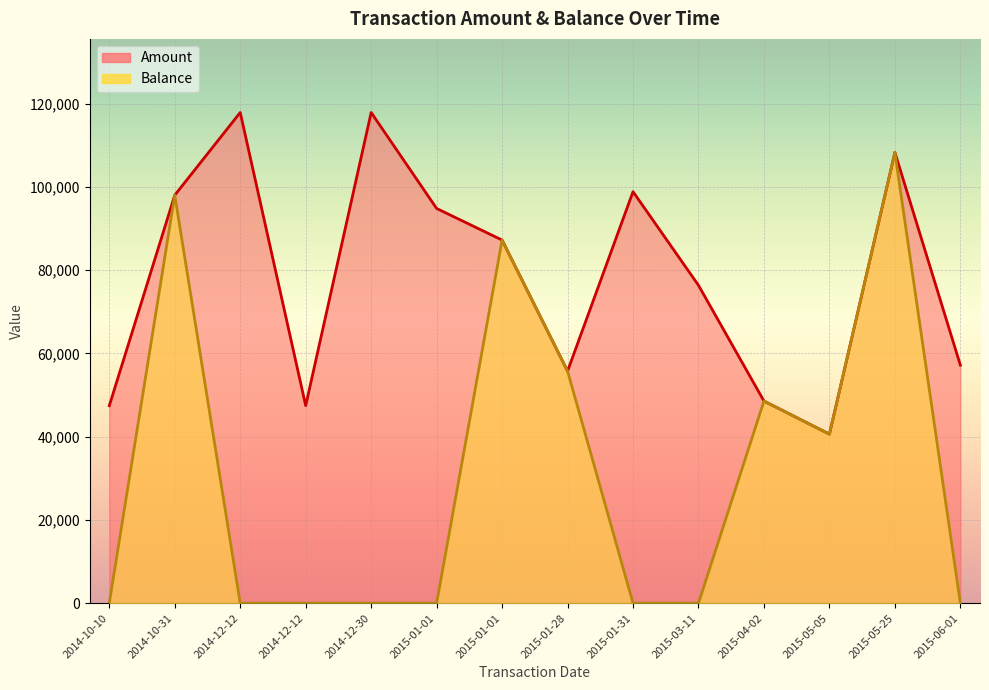

True or false: Amount and Balance cross at least once.

False